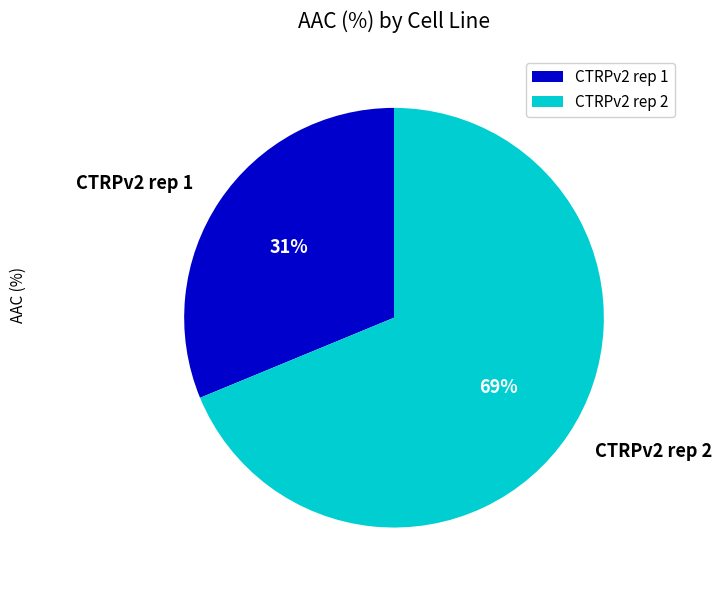

Combined, do CTRPv2 rep 1 and CTRPv2 rep 2 account for over 50%?

Yes